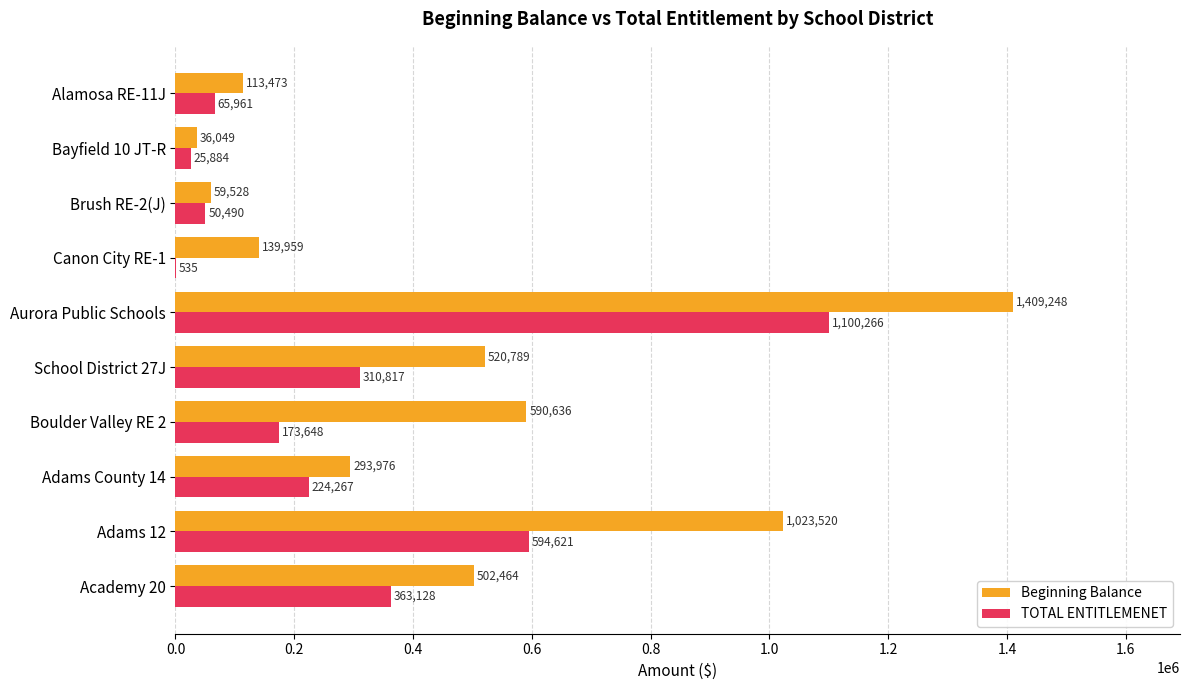

Which series changed the most between Academy 20 and Alamosa RE-11J?

Beginning Balance